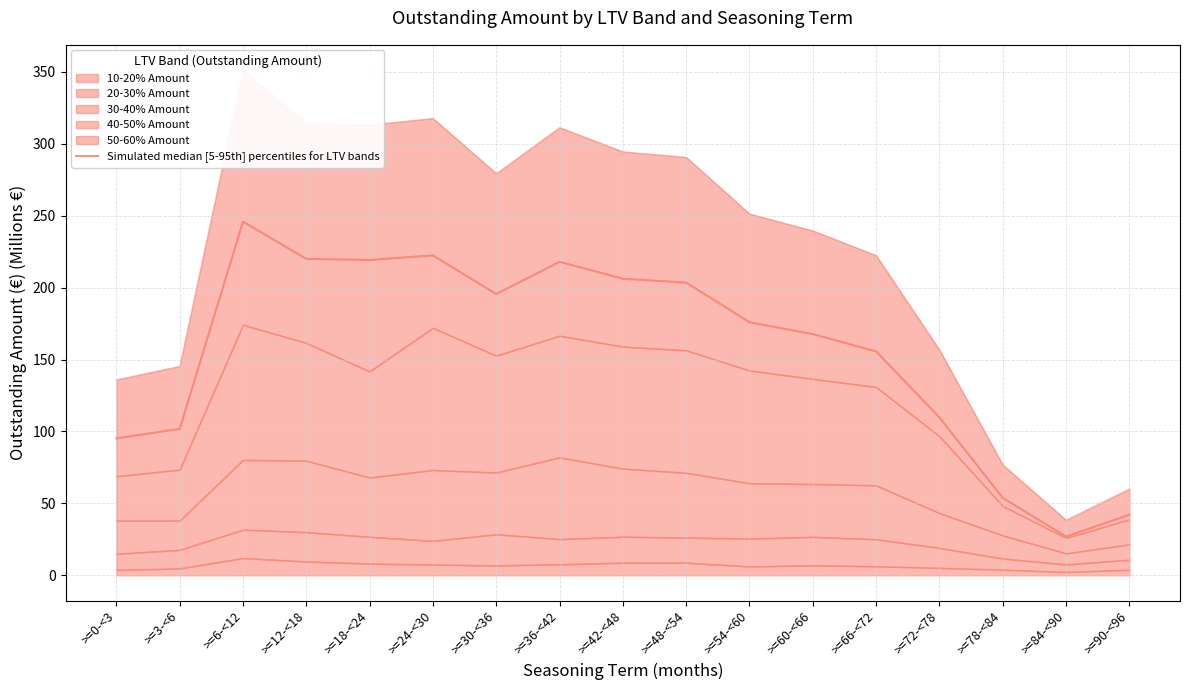

Where is the first local maximum?

>=6-<12